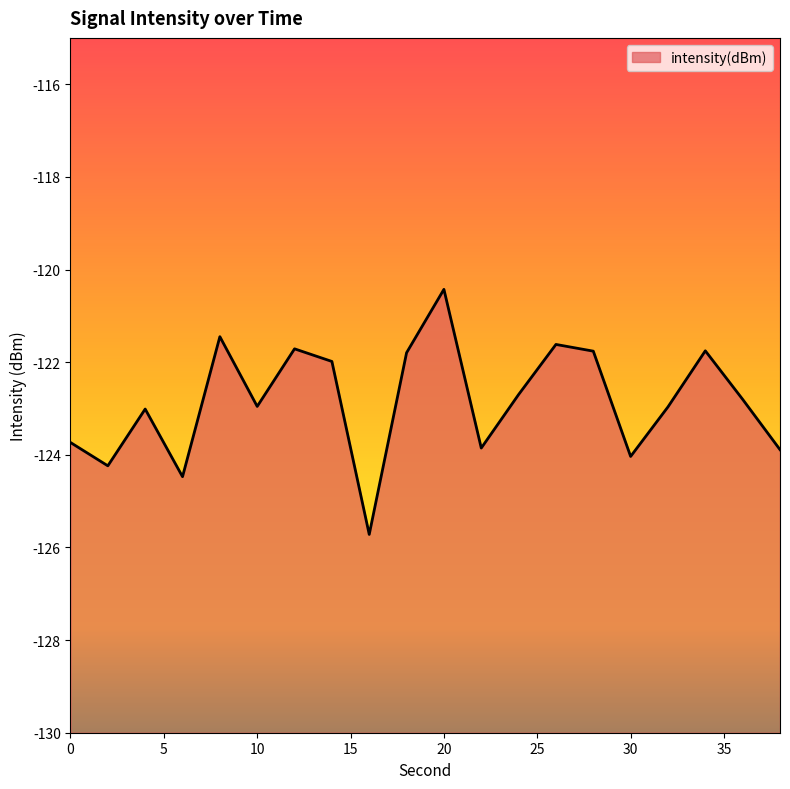

Does the chart display data point markers on the line(s)?

No